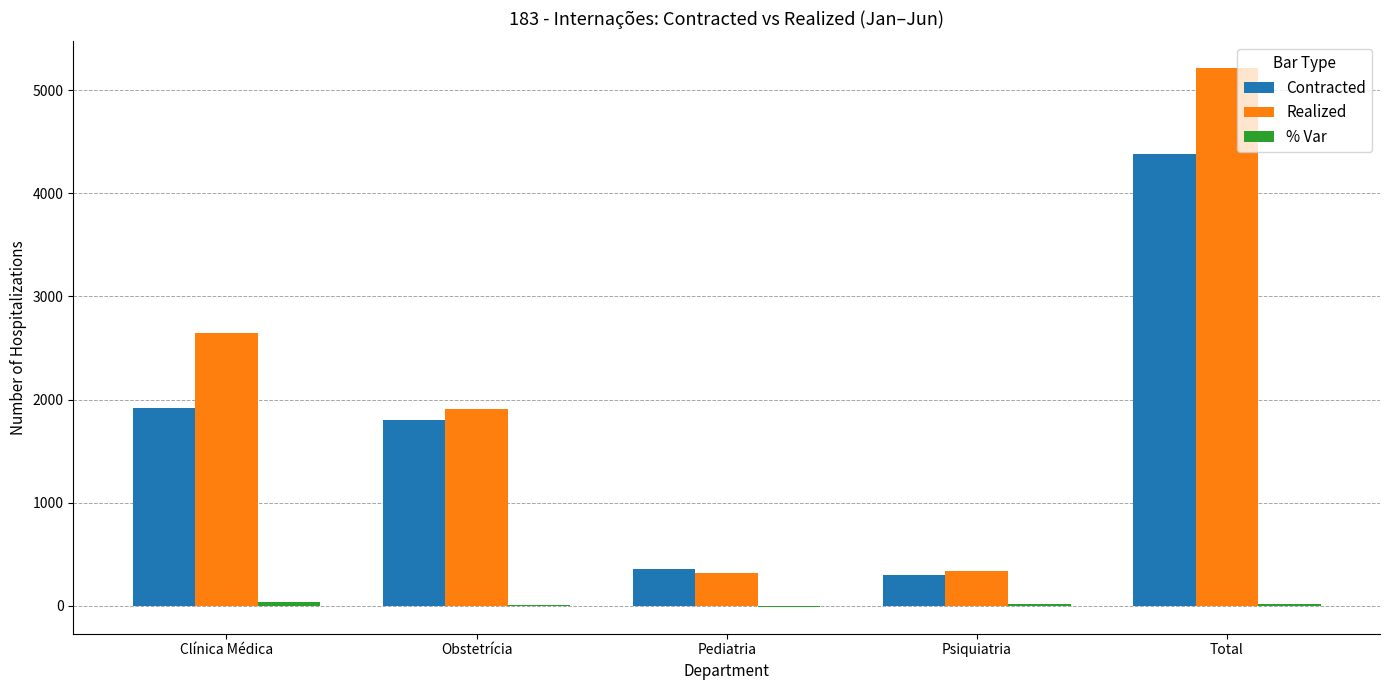

Between Obstetrícia and Total, which series saw the biggest shift?

Realized